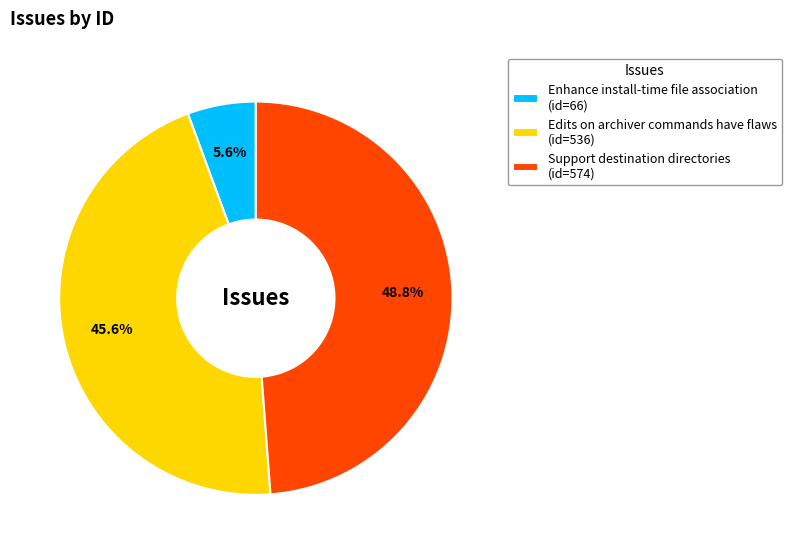

Is Edits on archiver commands have flaws the majority of the pie?

No